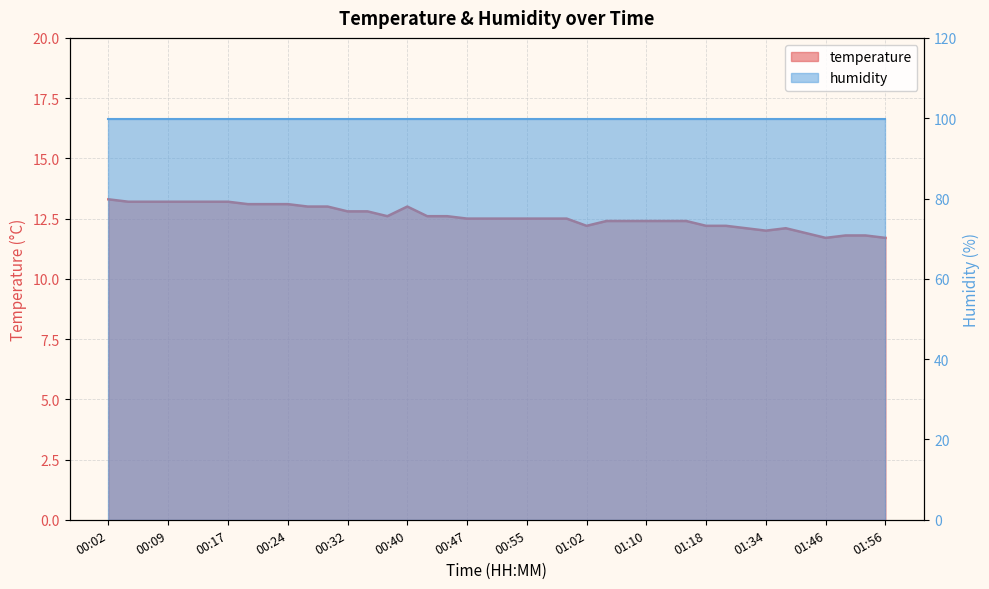

List the labels in order of value, largest first.

00:02, 00:04, 00:07, 00:09, 00:12, 00:14, 00:17, 00:19, 00:22, 00:24, 00:27, 00:29, 00:40, 00:32, 00:34, 00:37, 00:42, 00:45, 00:47, 00:50, 00:52, 00:55, 00:57, 01:00, 01:05, 01:07, 01:10, 01:12, 01:15, 01:02, 01:18, 01:29, 01:32, 01:37, 01:34, 01:40, 01:48, 01:51, 01:46, 01:56